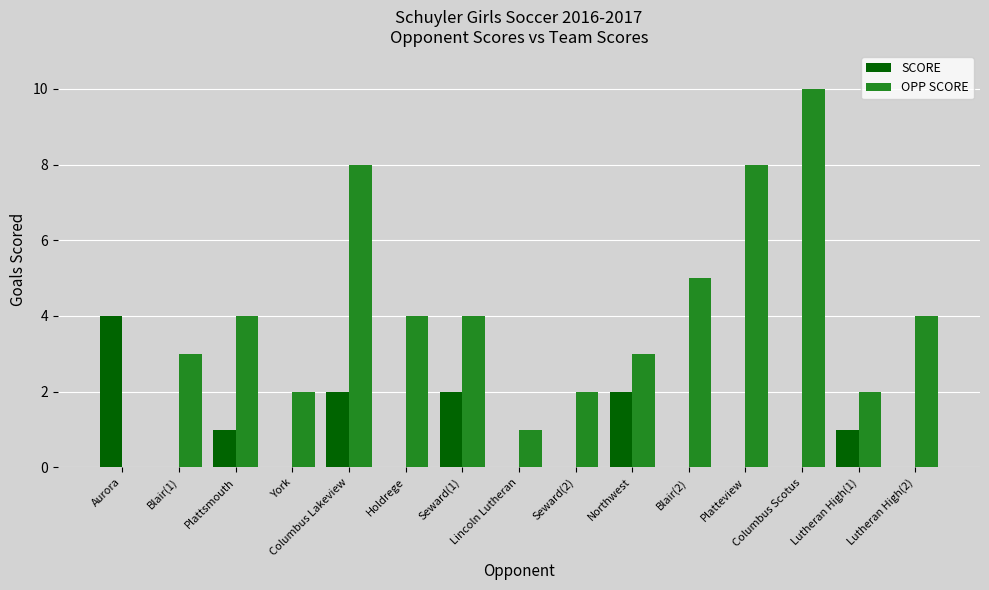

Count the number of categories in the chart.

15